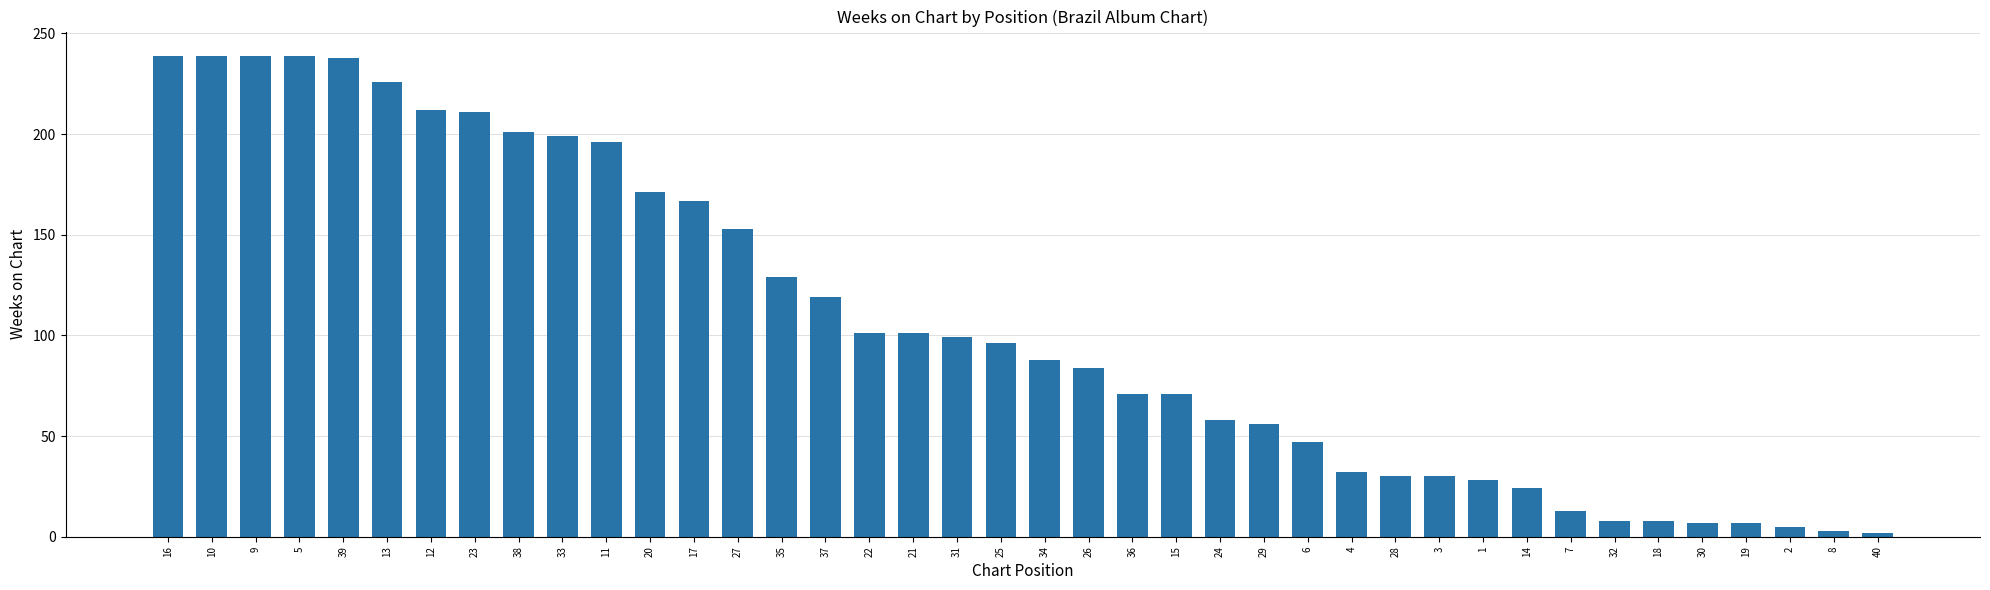

The value at 30 is 7. True or false?

True